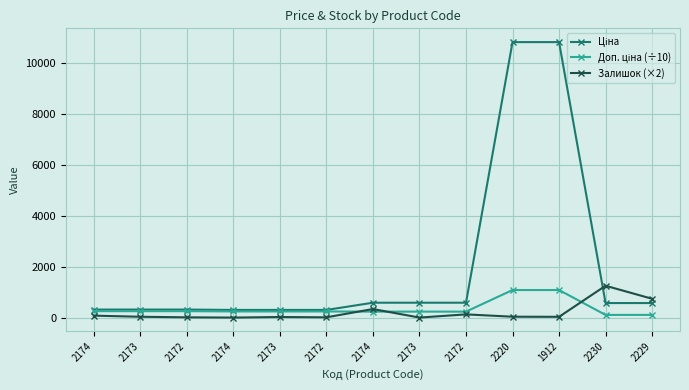

Which category has the highest value in the Ціна series?

2220